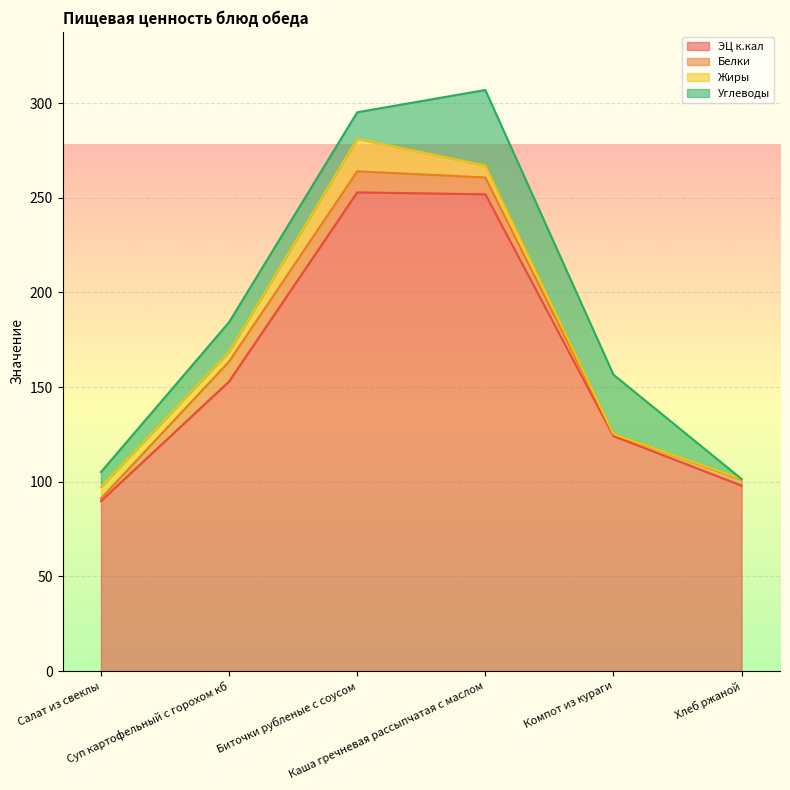

Count the number of data series in this chart.

4